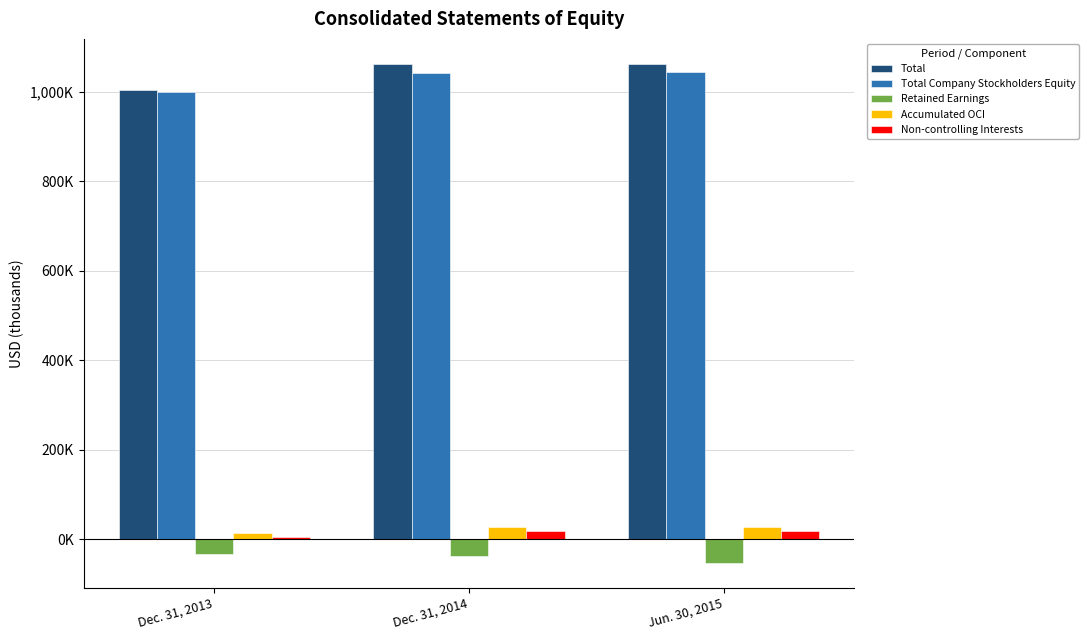

Rank the categories by Total value from highest to lowest.

Dec. 31, 2014, Jun. 30, 2015, Dec. 31, 2013